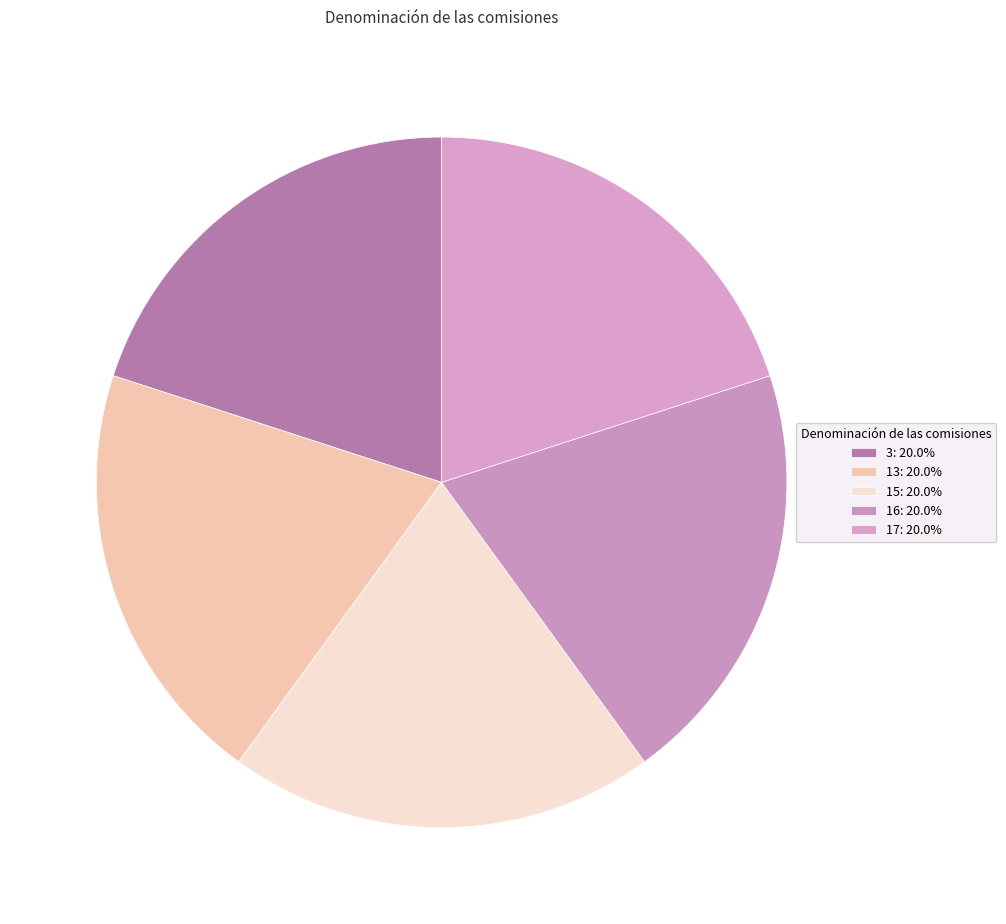

How many segments does this pie chart have?

5